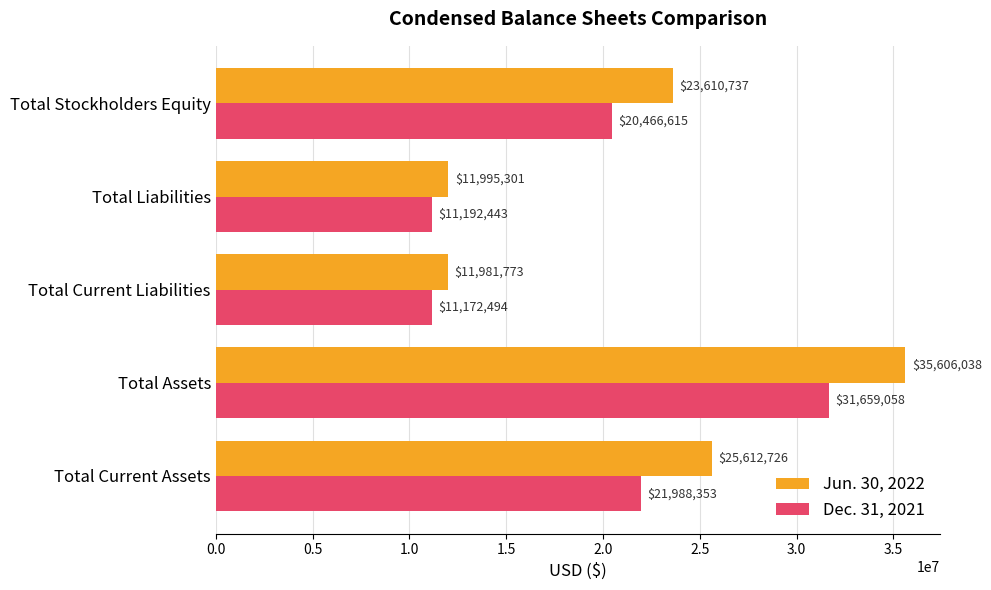

Where is Jun. 30, 2022 nearest to the value 23793905?

Total Stockholders Equity